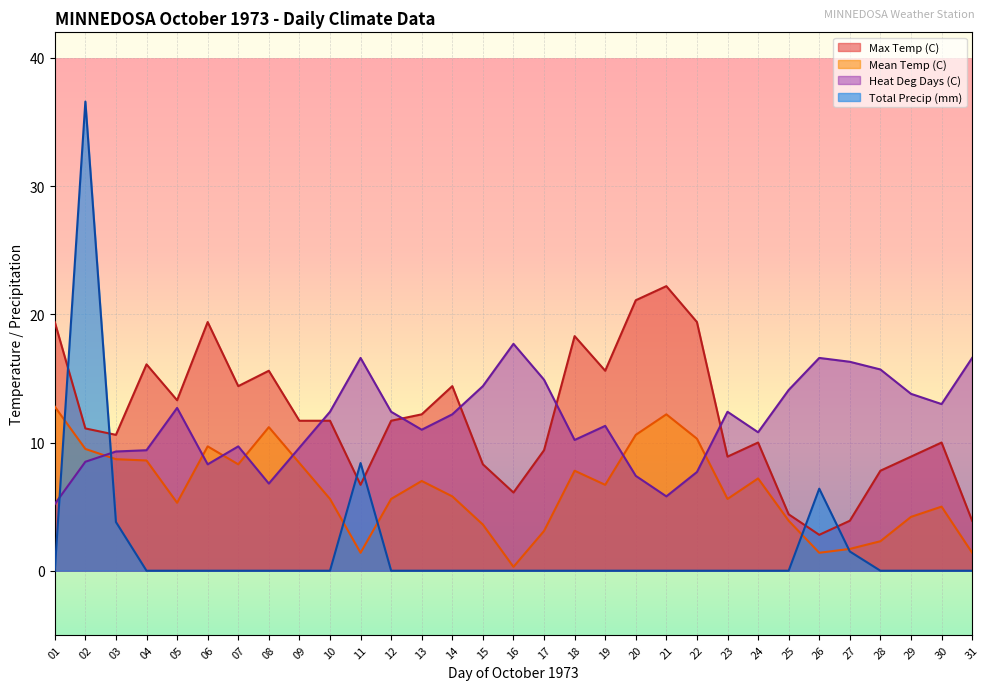

Reading right to left, list all the values displayed in this chart.

Max Temp (C): 31=3.9	30=10.0	29=8.9	28=7.8	27=3.9	26=2.8	25=4.4	24=10.0	23=8.9	22=19.4	21=22.2	20=21.1	19=15.6	18=18.3	17=9.4	16=6.1	15=8.3	14=14.4	13=12.2	12=11.7	11=6.7	10=11.7	09=11.7	08=15.6	07=14.4	06=19.4	05=13.3	04=16.1	03=10.6	02=11.1	01=19.4
Mean Temp (C): 31=16.6	30=13.0	29=13.8	28=15.7	27=16.3	26=16.6	25=14.1	24=10.8	23=12.4	22=7.7	21=5.8	20=7.4	19=11.3	18=10.2	17=14.9	16=17.7	15=14.4	14=12.2	13=11.0	12=12.4	11=16.6	10=12.4	09=9.6	08=6.8	07=9.7	06=8.3	05=12.7	04=9.4	03=9.3	02=8.5	01=5.2
Heat Deg Days (C): 31=1.4	30=5.0	29=4.2	28=2.3	27=1.7	26=1.4	25=3.9	24=7.2	23=5.6	22=10.3	21=12.2	20=10.6	19=6.7	18=7.8	17=3.1	16=0.3	15=3.6	14=5.8	13=7.0	12=5.6	11=1.4	10=5.6	09=8.4	08=11.2	07=8.3	06=9.7	05=5.3	04=8.6	03=8.7	02=9.5	01=12.8
Total Precip (mm): 31=0.0	30=0.0	29=0.0	28=0.0	27=1.5	26=6.4	25=0.0	24=0.0	23=0.0	22=0.0	21=0.0	20=0.0	19=0.0	18=0.0	17=0.0	16=0.0	15=0.0	14=0.0	13=0.0	12=0.0	11=8.4	10=0.0	09=0.0	08=0.0	07=0.0	06=0.0	05=0.0	04=0.0	03=3.8	02=36.6	01=0.0